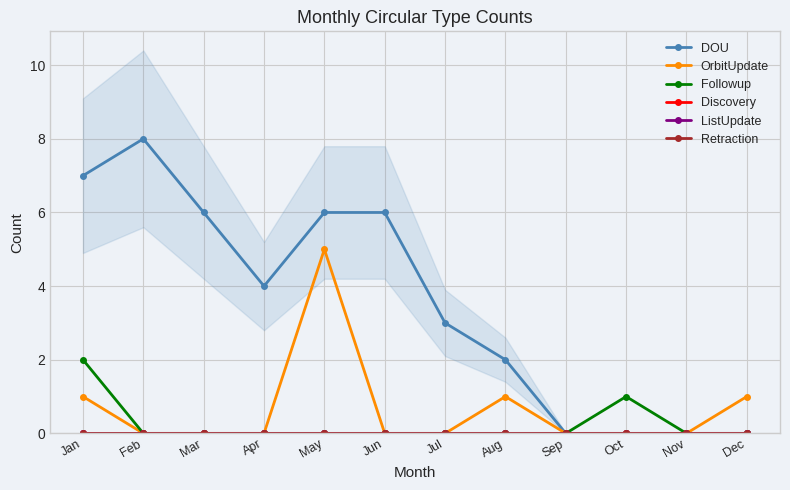

How many categories are shown in the chart?

12